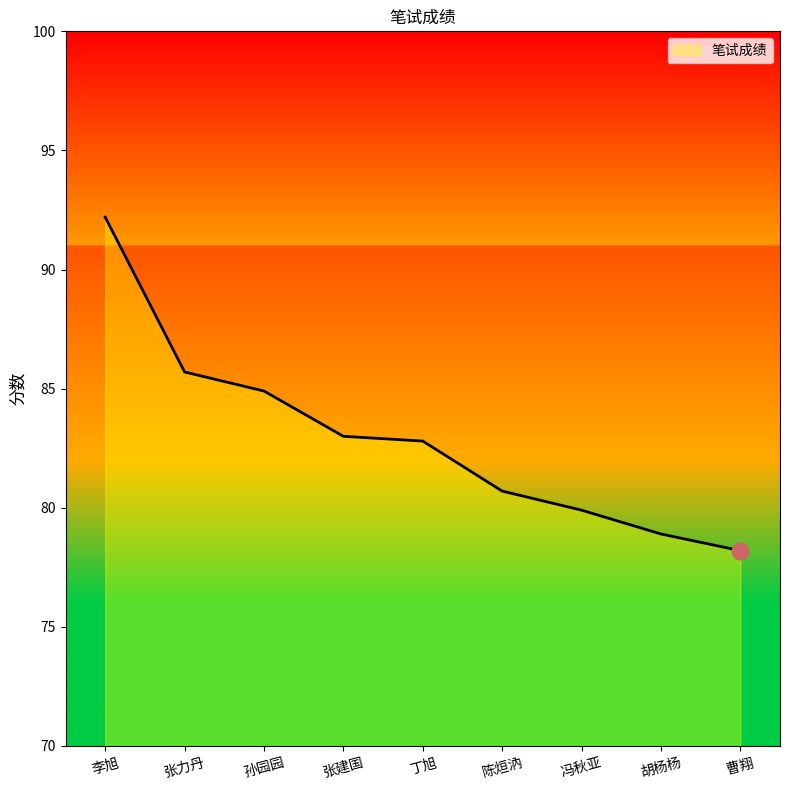

Does the chart display data point markers on the line(s)?

No